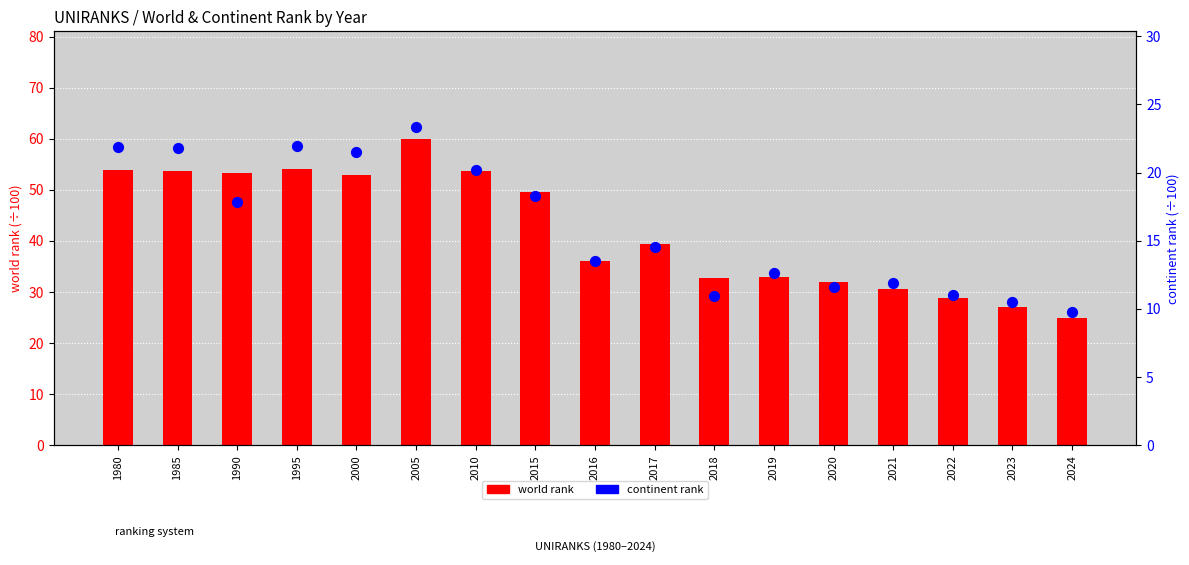

What is the total value across all series at 2019?

45.7